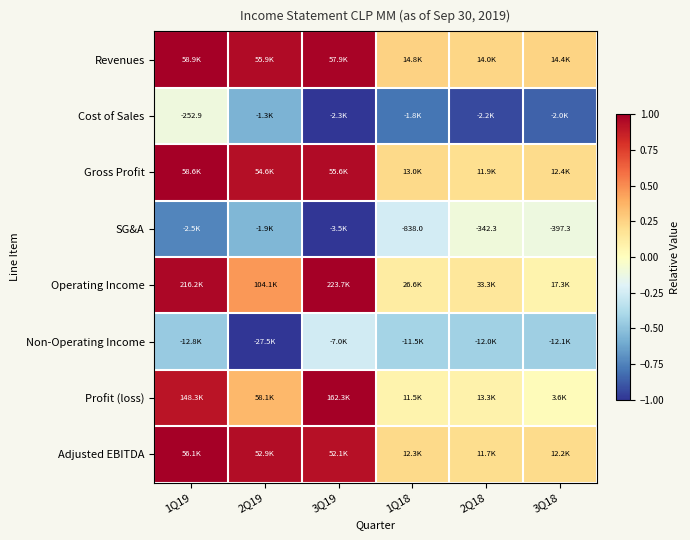

What is the lowest value of the Non-Operating Income series?

-1.0